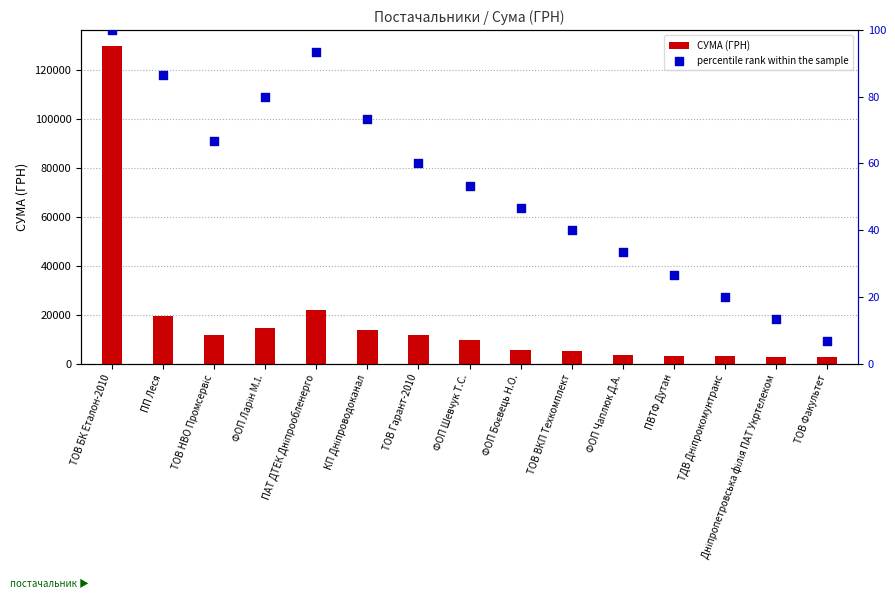

At how many categories does at least one series exceed 36167?

1